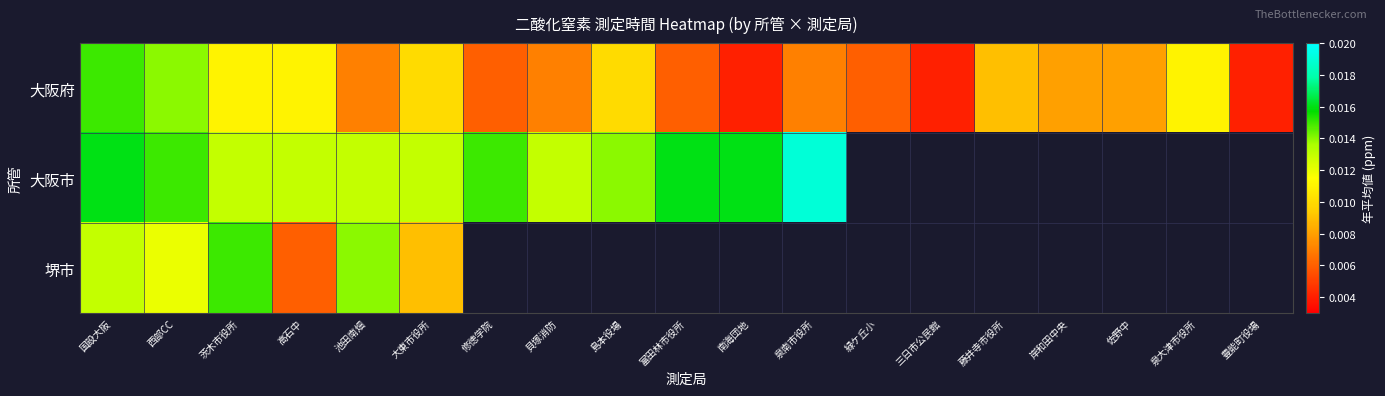

List the series in order of their peak value, lowest first.

大阪府, 堺市, 大阪市